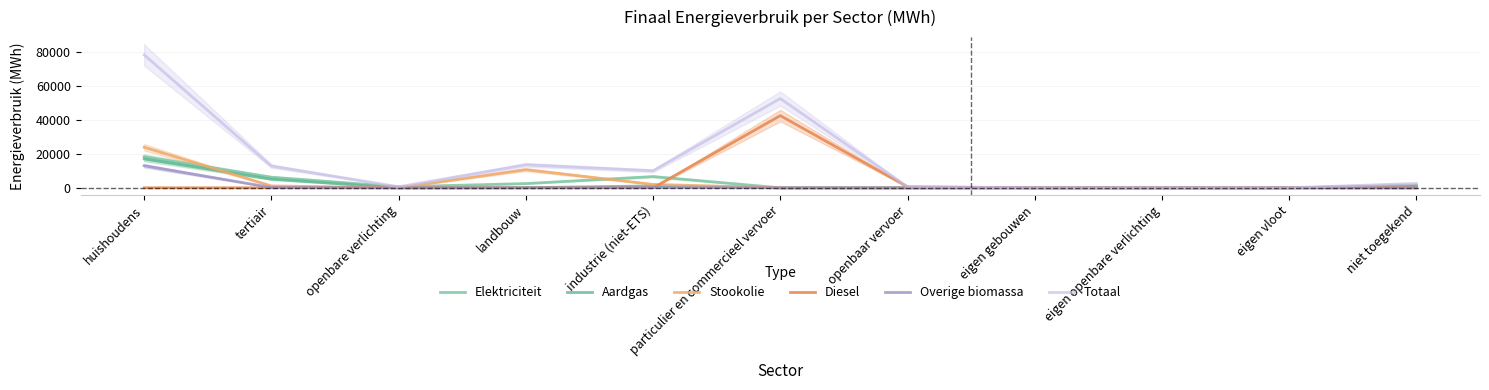

At openbaar vervoer, list the series in order from smallest to largest.

Elektriciteit, Aardgas, Stookolie, Overige biomassa, Diesel, Totaal